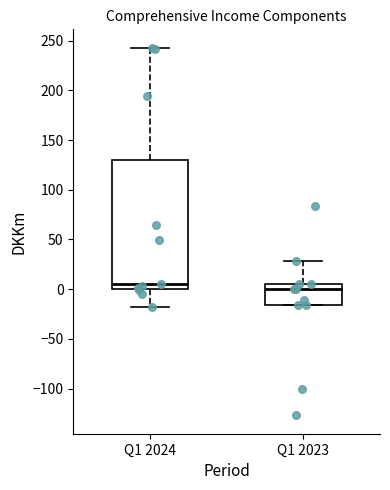

Which box has the lowest median line?

Q1 2023